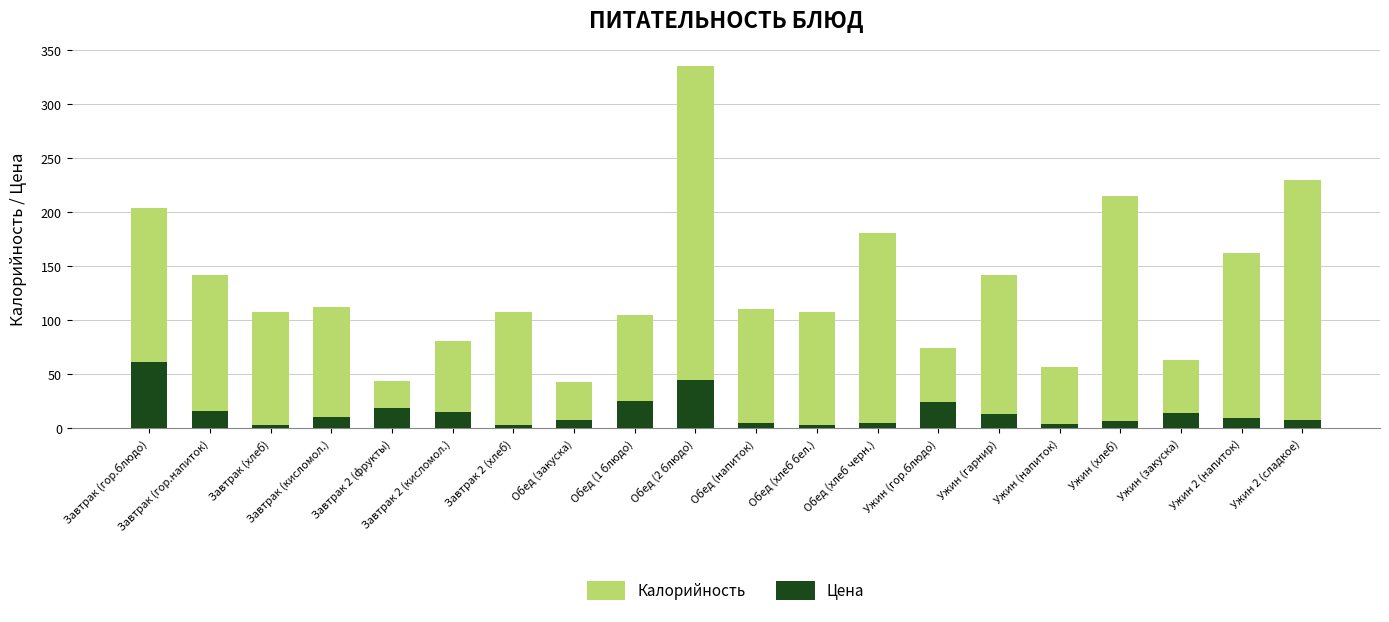

What is the difference between the Цена values at Ужин (гор.блюдо) and Ужин (хлеб)?

18.0